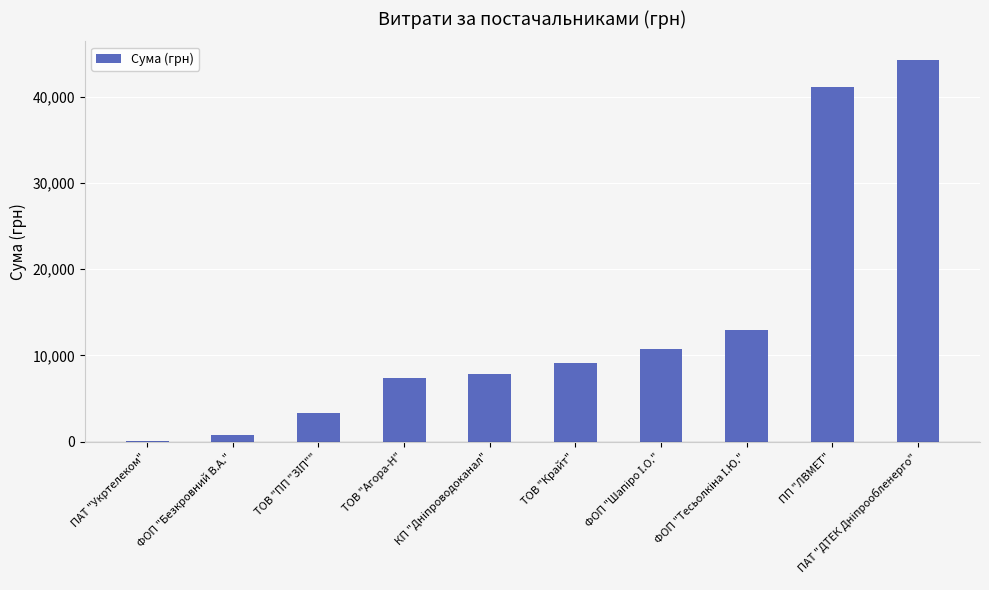

What is the sum of all values?

137589.3